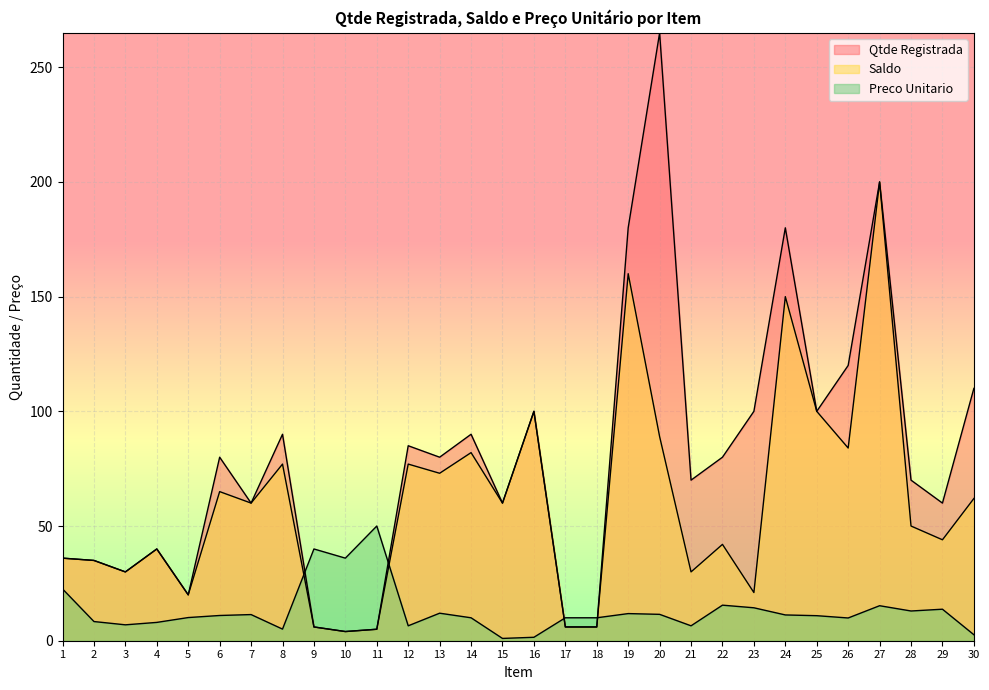

Reading left to right, list all the values displayed in this chart.

Qtde Registrada: 1=36.0	2=35.0	3=30.0	4=40.0	5=20.0	6=80.0	7=60.0	8=90.0	9=6.0	10=4.0	11=5.0	12=85.0	13=80.0	14=90.0	15=60.0	16=100.0	17=6.0	18=6.0	19=180.0	20=265.0	21=70.0	22=80.0	23=100.0	24=180.0	25=100.0	26=120.0	27=200.0	28=70.0	29=60.0	30=110.0
Saldo: 1=36.0	2=35.0	3=30.0	4=40.0	5=20.0	6=65.0	7=60.0	8=77.0	9=6.0	10=4.0	11=5.0	12=77.0	13=73.0	14=82.0	15=60.0	16=100.0	17=6.0	18=6.0	19=160.0	20=89.0	21=30.0	22=42.0	23=21.0	24=150.0	25=100.0	26=84.0	27=200.0	28=50.0	29=44.0	30=62.0
Preco Unitario: 1=22.6	2=8.4	3=6.9	4=8.0	5=10.1	6=11.0	7=11.4	8=5.1	9=40.0	10=36.0	11=50.0	12=6.5	13=12.0	14=10.0	15=1.0	16=1.5	17=10.0	18=10.0	19=11.8	20=11.5	21=6.5	22=15.5	23=14.4	24=11.2	25=10.9	26=9.9	27=15.3	28=13.0	29=13.7	30=2.6